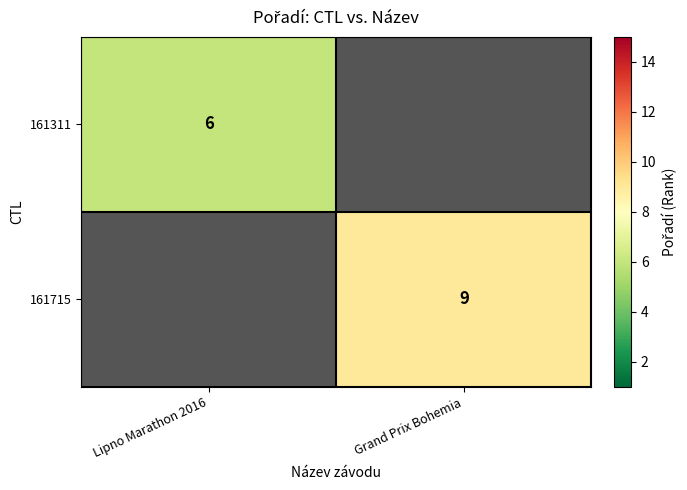

What is the greatest value displayed?

9.0